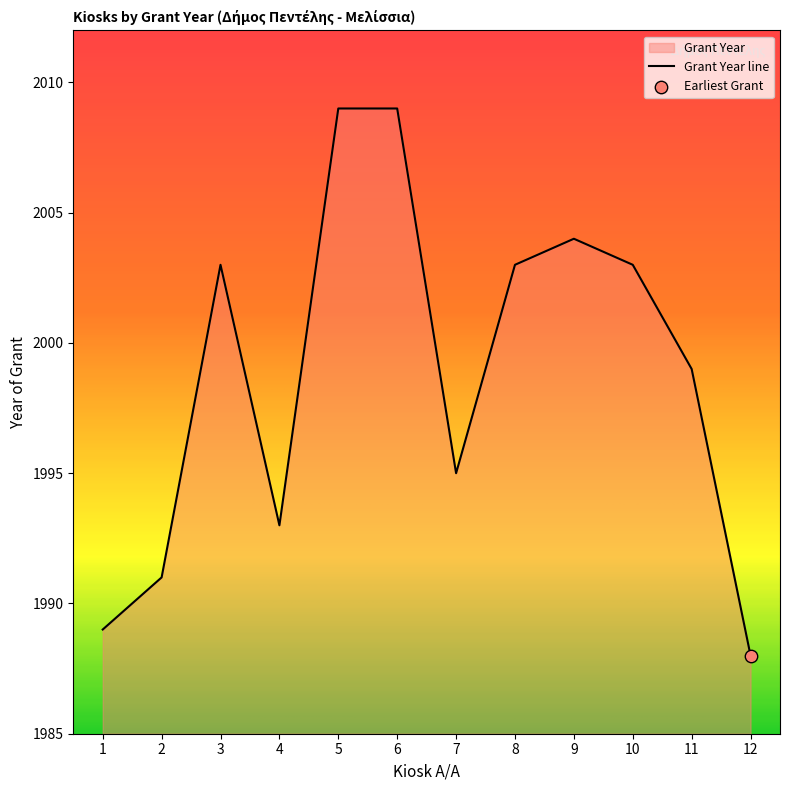

What is the change in value from 1 to 11?

+10